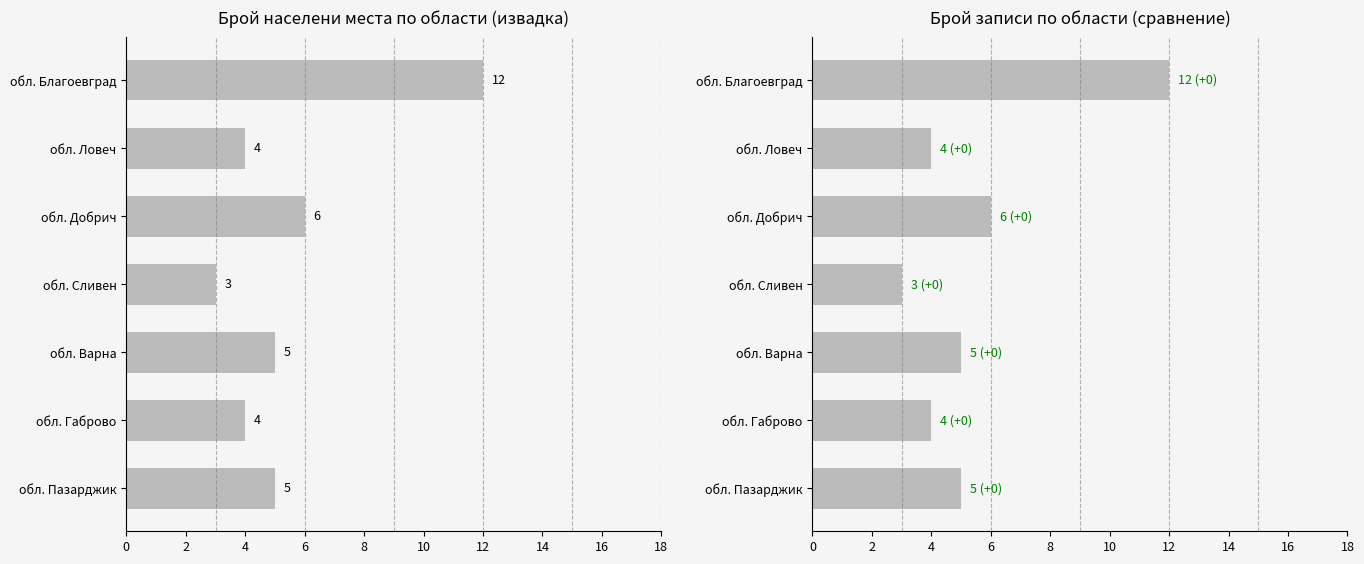

Between обл. Габрово and обл. Добрич, which is larger?

обл. Добрич